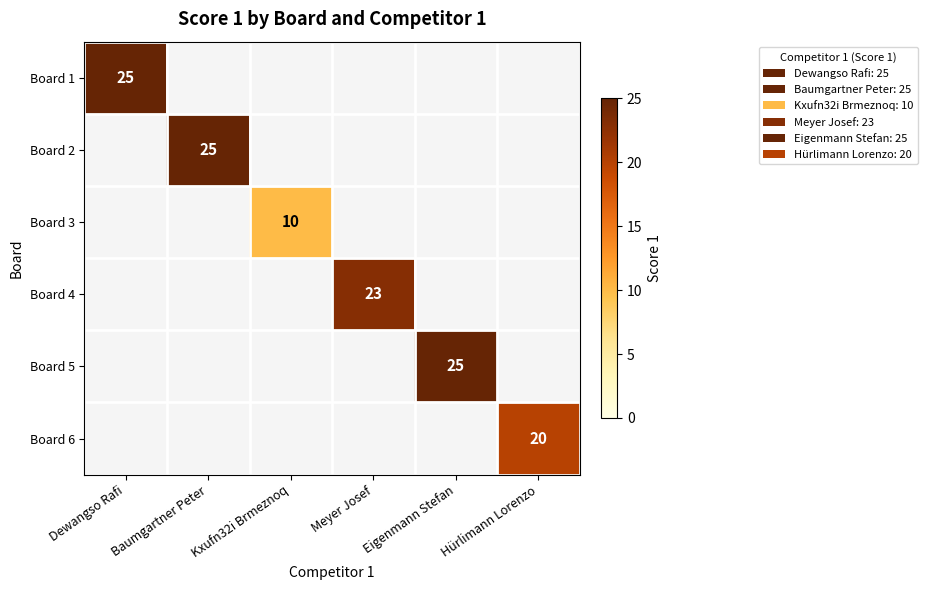

True or false: Board 4 has a value of 34 at Meyer Josef.

False